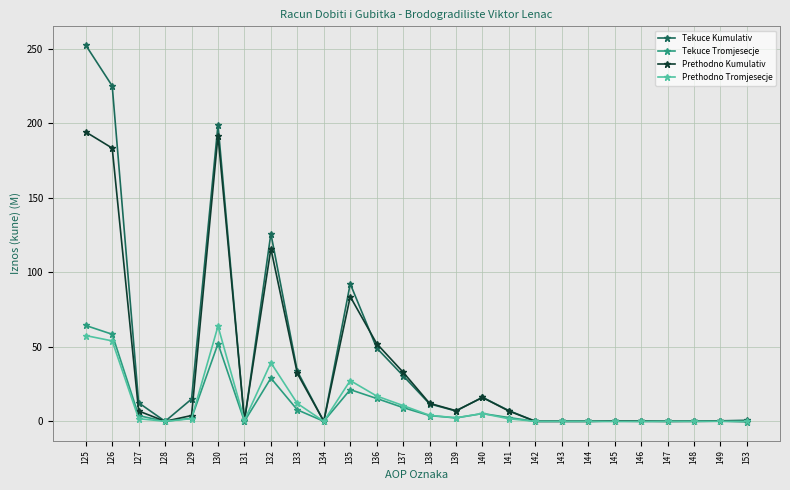

Which series has the largest range (max minus min)?

Tekuce Kumulativ